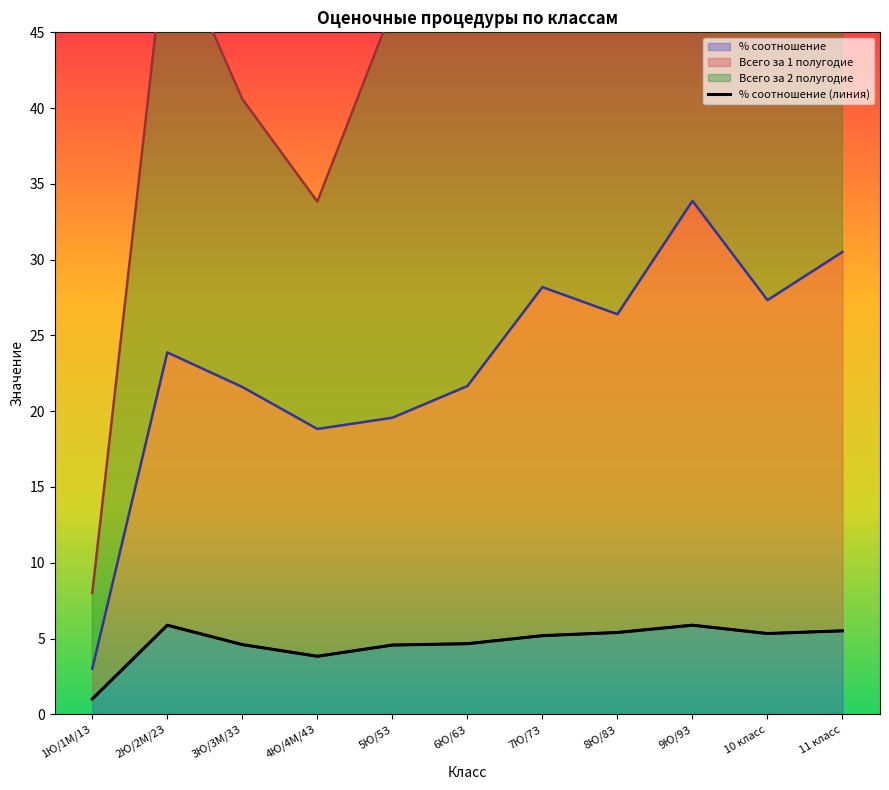

What is the difference between the maximum and minimum values in the % соотношение series?

4.9